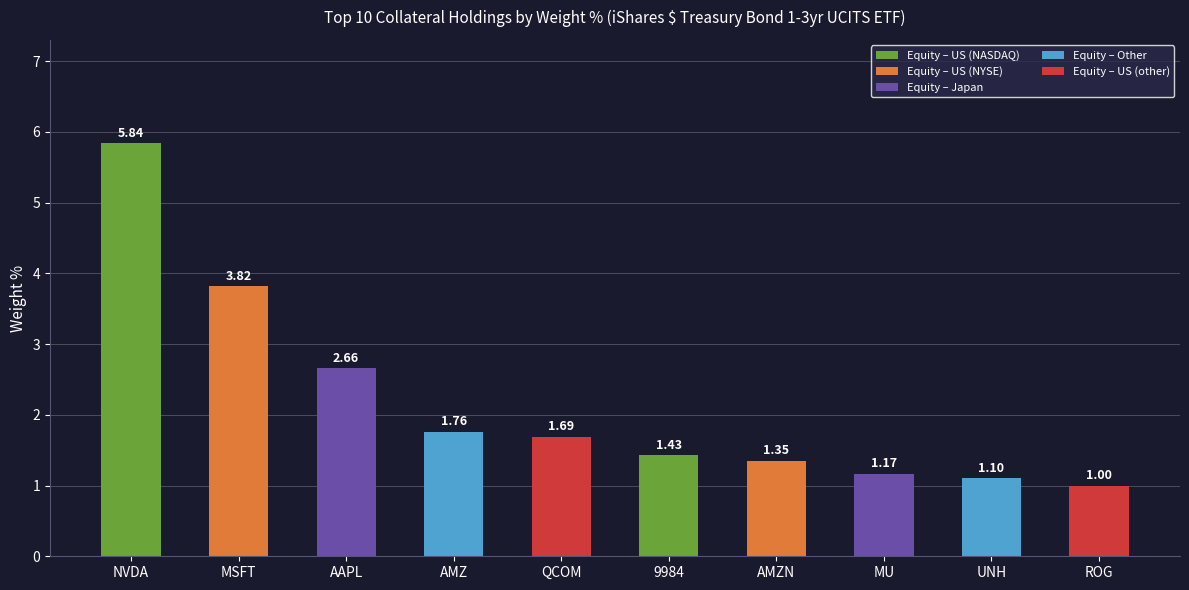

What is the label of the 2nd bar from the right?

UNH